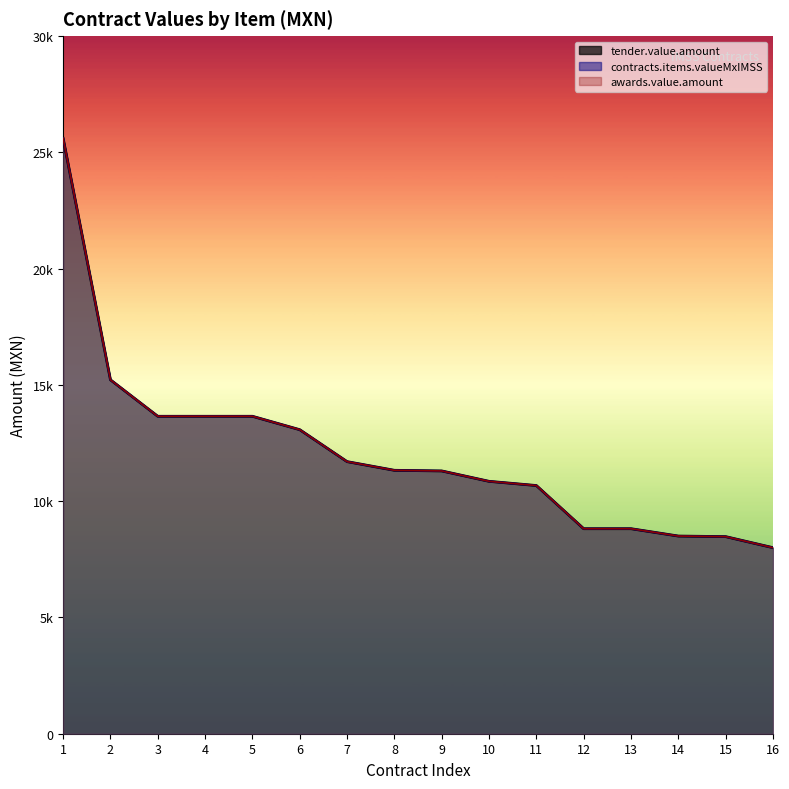

What is the difference between the maximum and minimum values in the awards.value.amount series?

17600.0